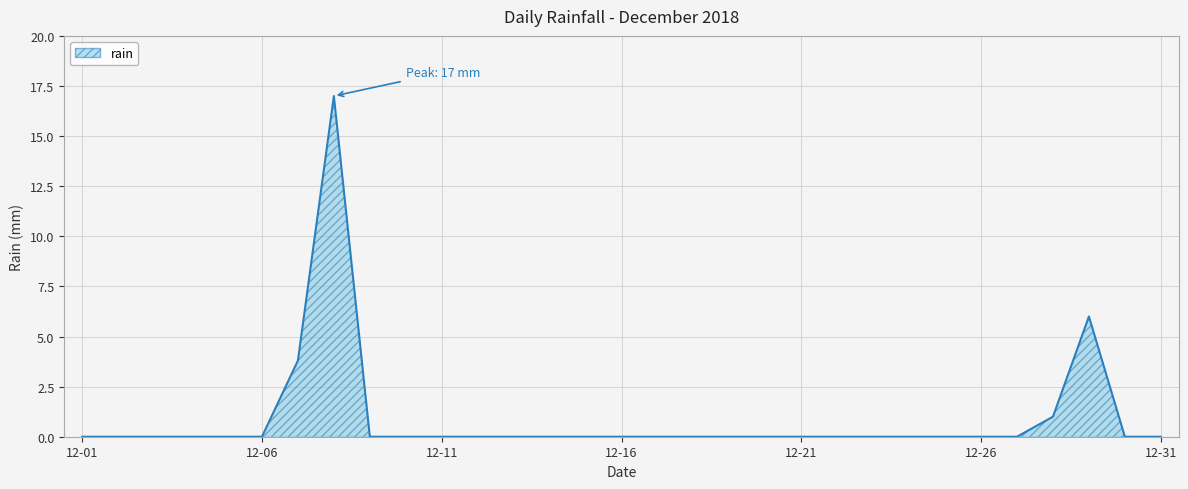

What is the greatest value displayed?

17.0